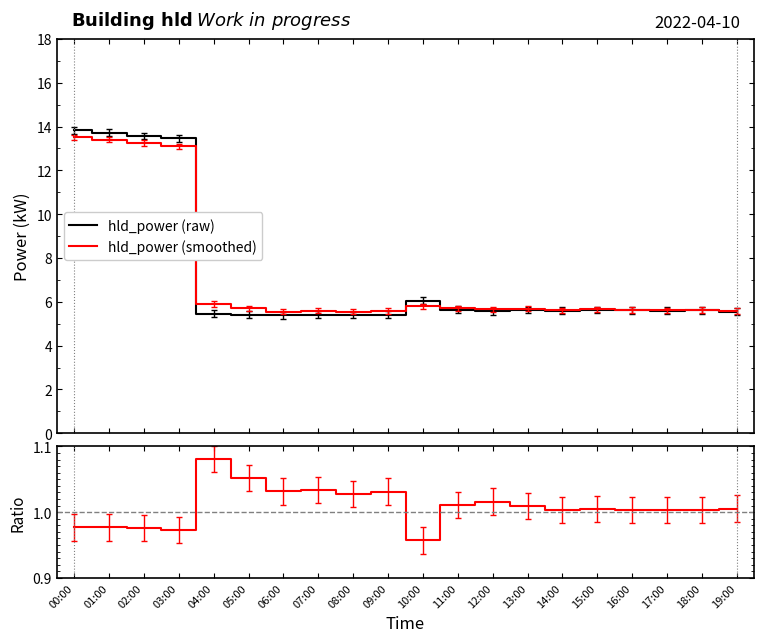

What is the value of the Ratio point at the 2nd from the left?

1.0